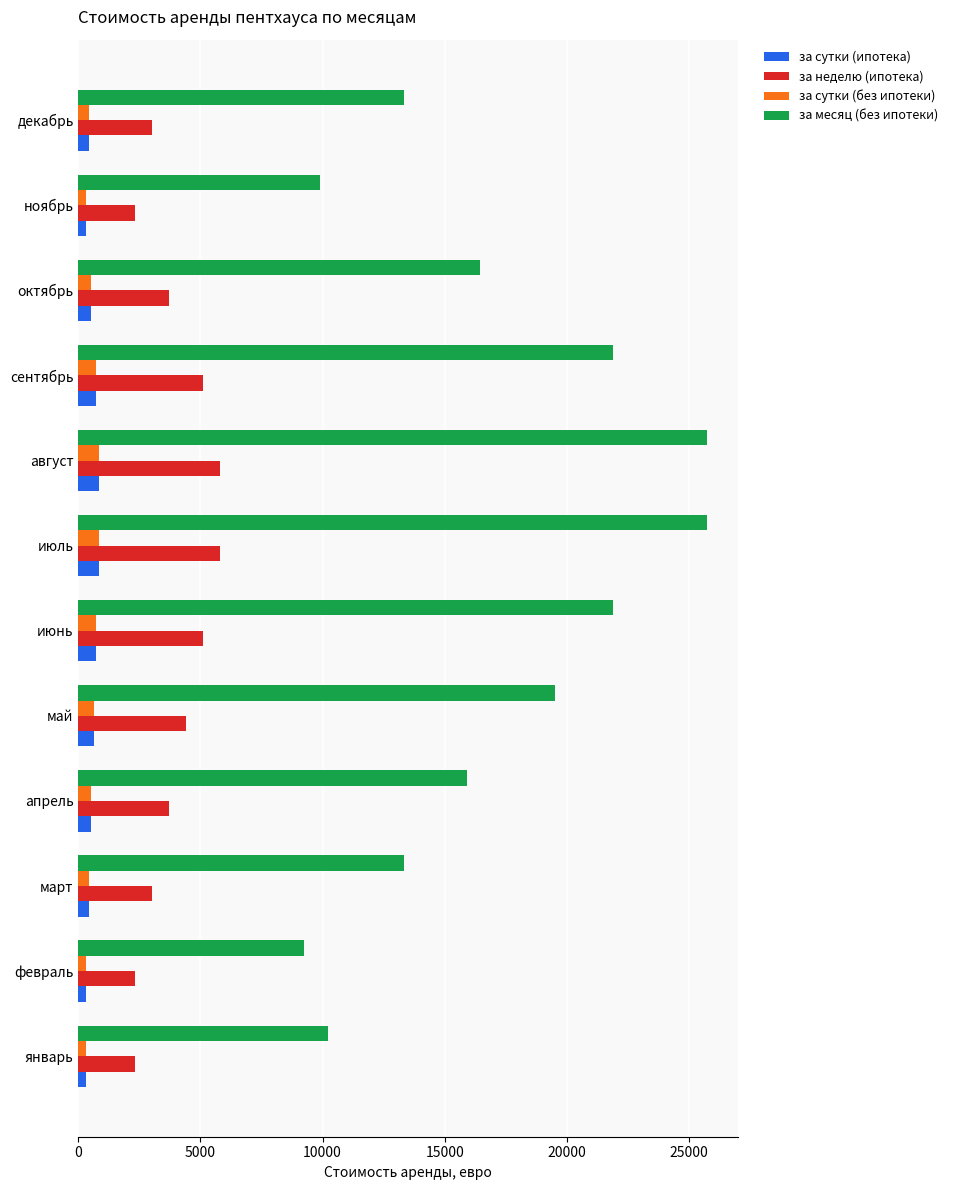

Is it true that за неделю (ипотека) equals 2310 at январь?

True